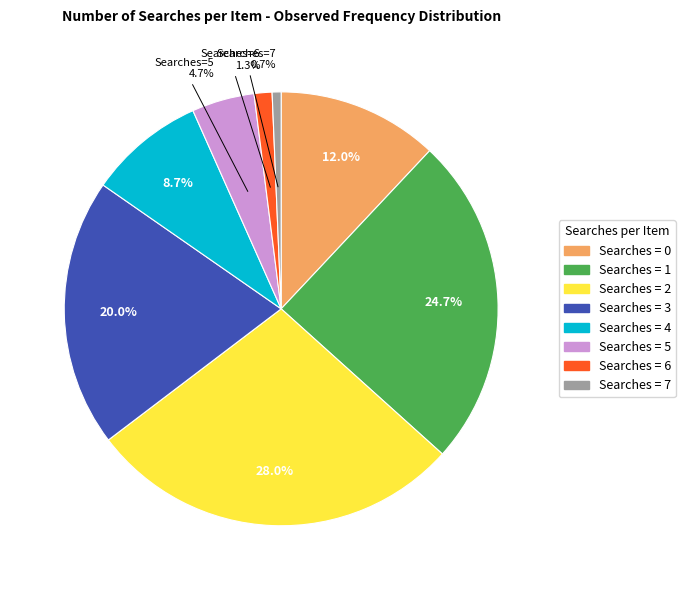

Does any single category account for the majority?

No